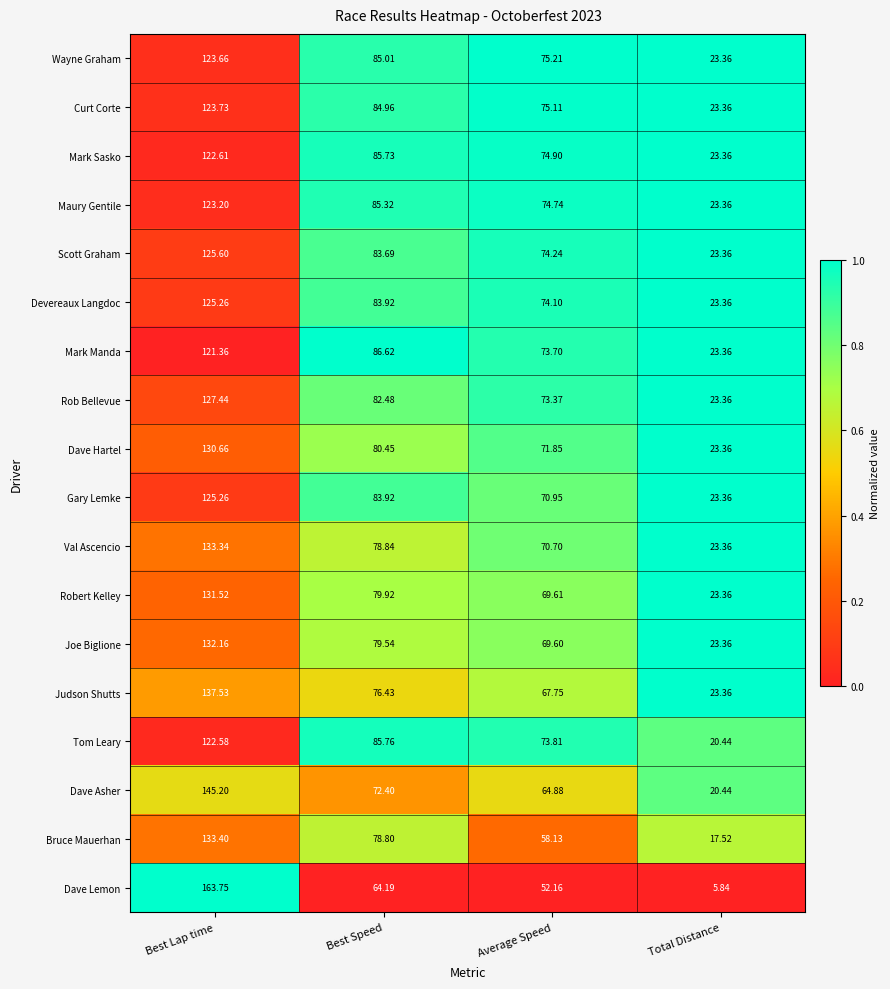

Which series has the largest total across all categories?

Wayne Graham